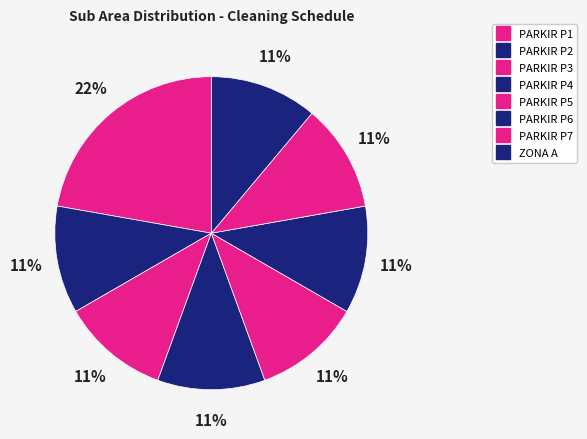

Which slice is the smallest?

PARKIR P2